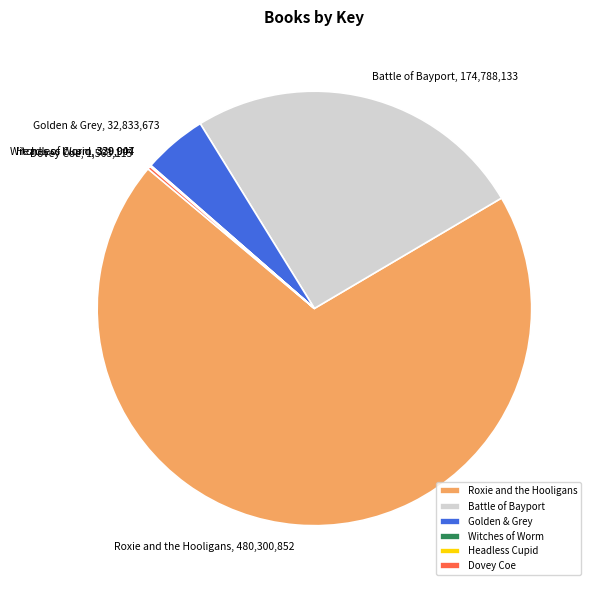

Is the sum of Roxie and the Hooligans and Golden & Grey greater than half?

Yes